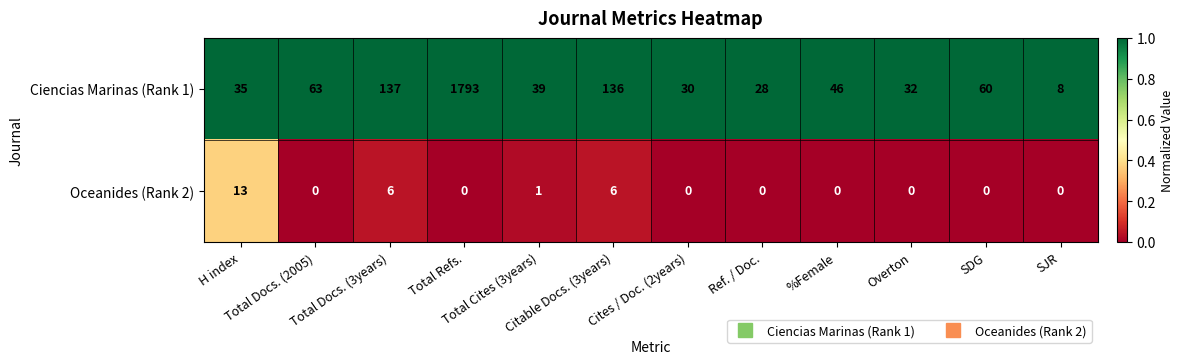

How many categories are shown in the chart?

12